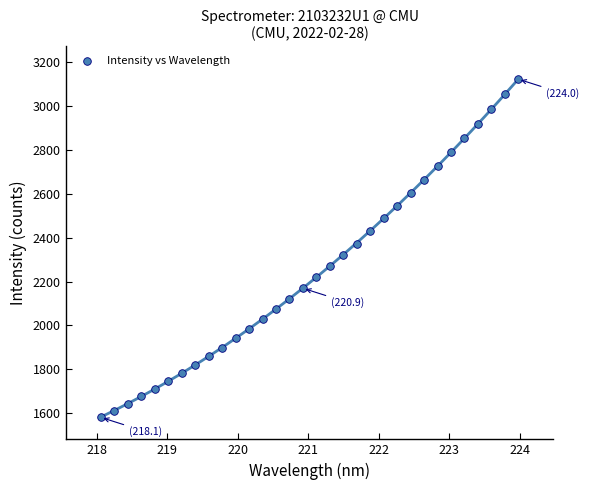

What is the range of Y values (max minus min)?

1539.2